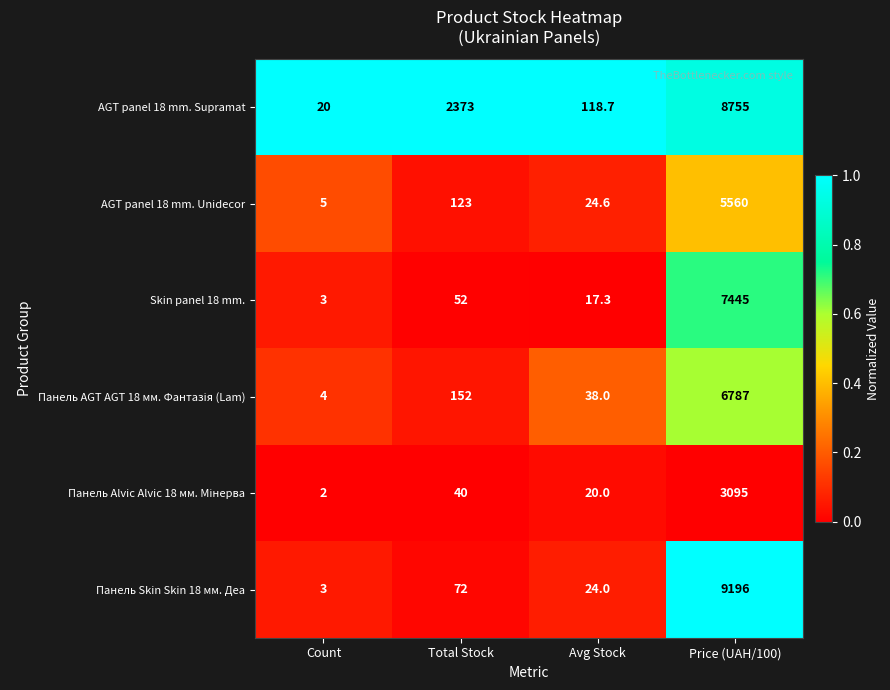

Which series changed the most between Count and Avg Stock?

AGT panel 18 mm. Supramat